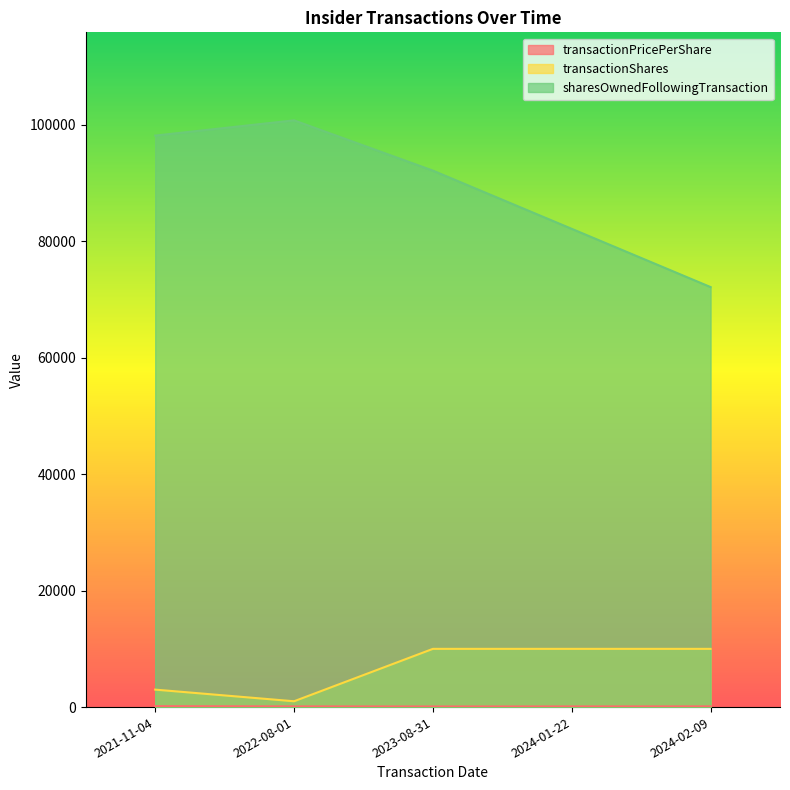

True or false: transactionPricePerShare has a value of 120.0 at 2024-02-09.

True